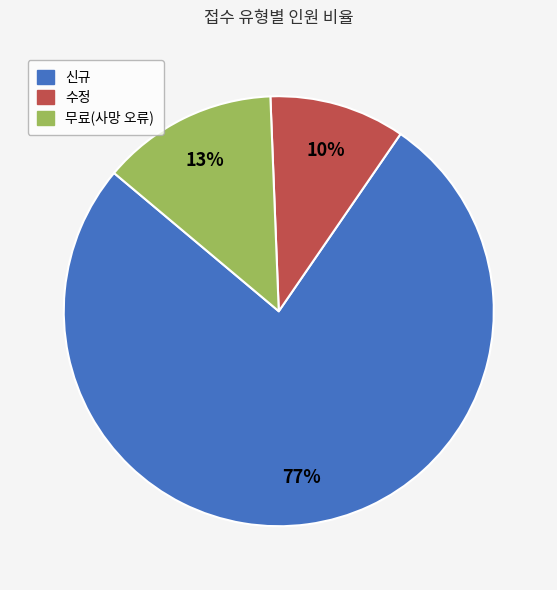

The 수정 slice represents 1% of the pie. True or false?

False